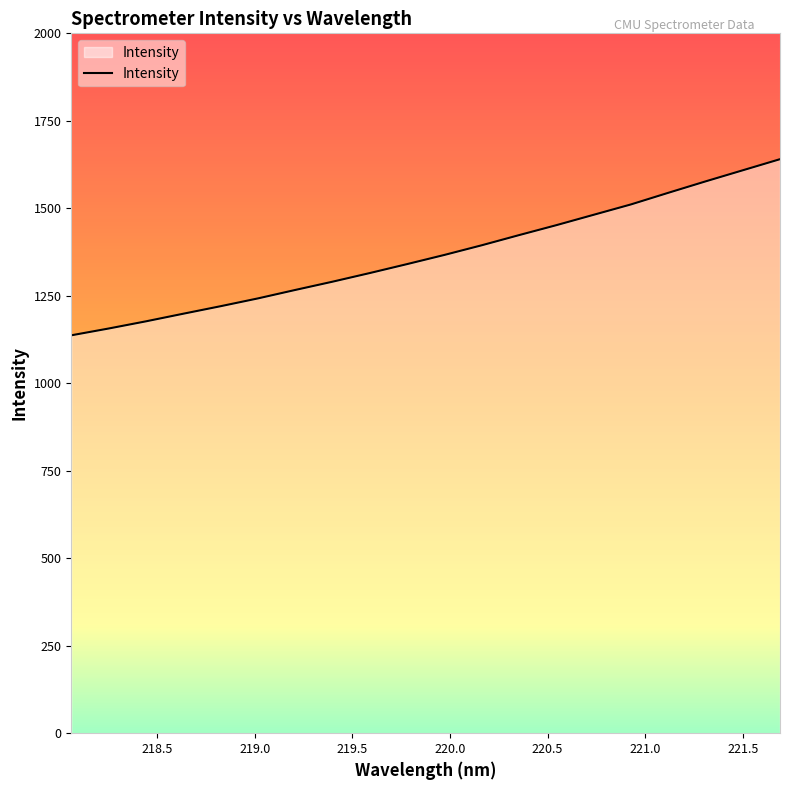

What is the difference between the maximum and minimum values?

503.3